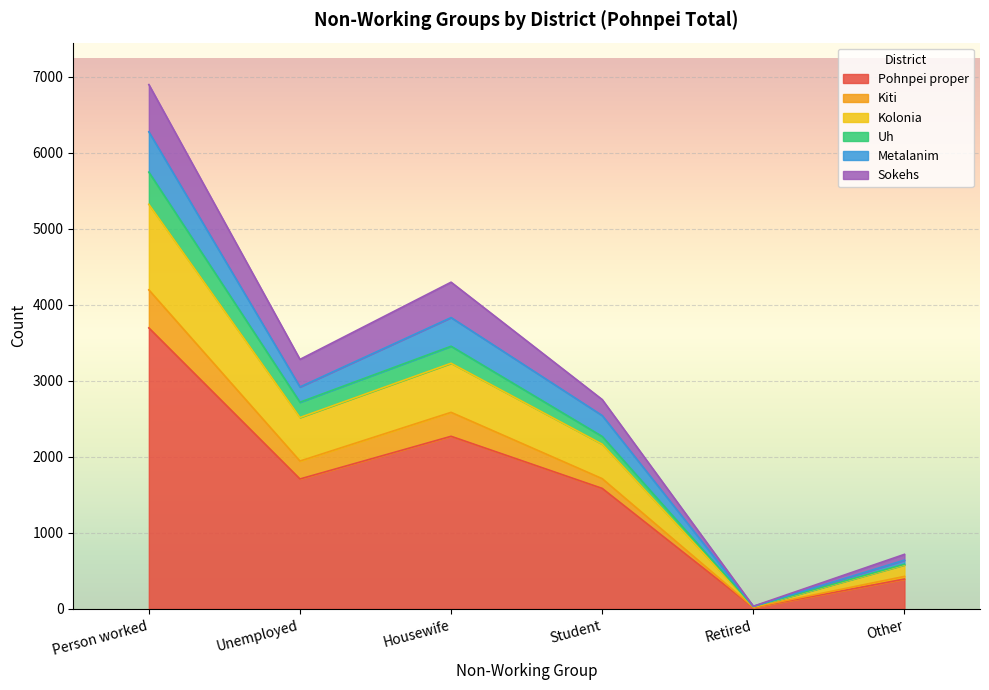

At which category does Pohnpei proper reach its first local valley?

Unemployed